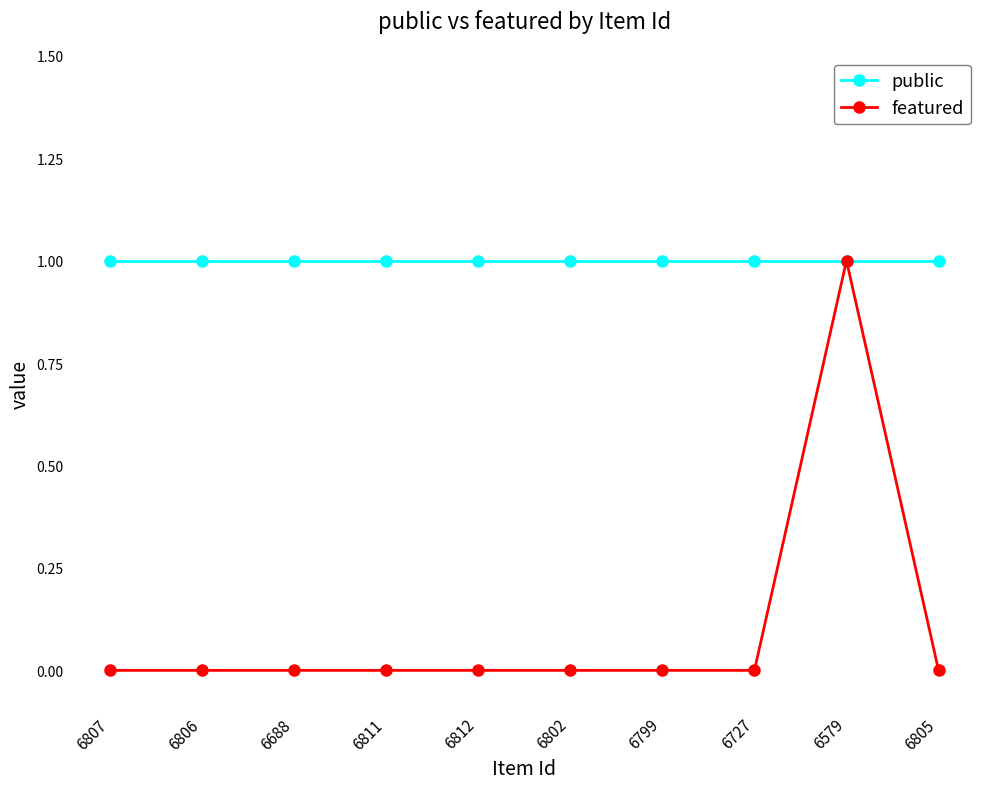

Reading left to right, transcribe all the data shown in this chart.

public: 1	1	1	1	1	1	1	1	1	1
featured: 0	0	0	0	0	0	0	0	1	0